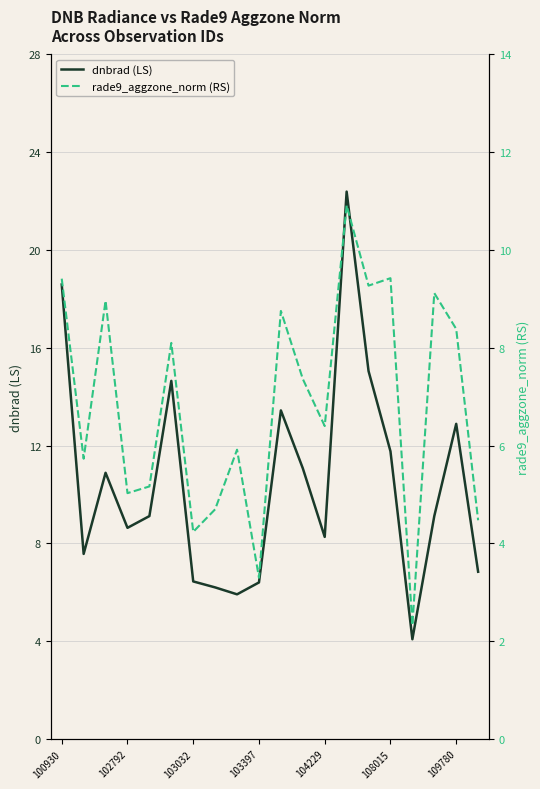

True or false: rade9_aggzone_norm (RS) and dnbrad (LS) intersect in this chart.

True